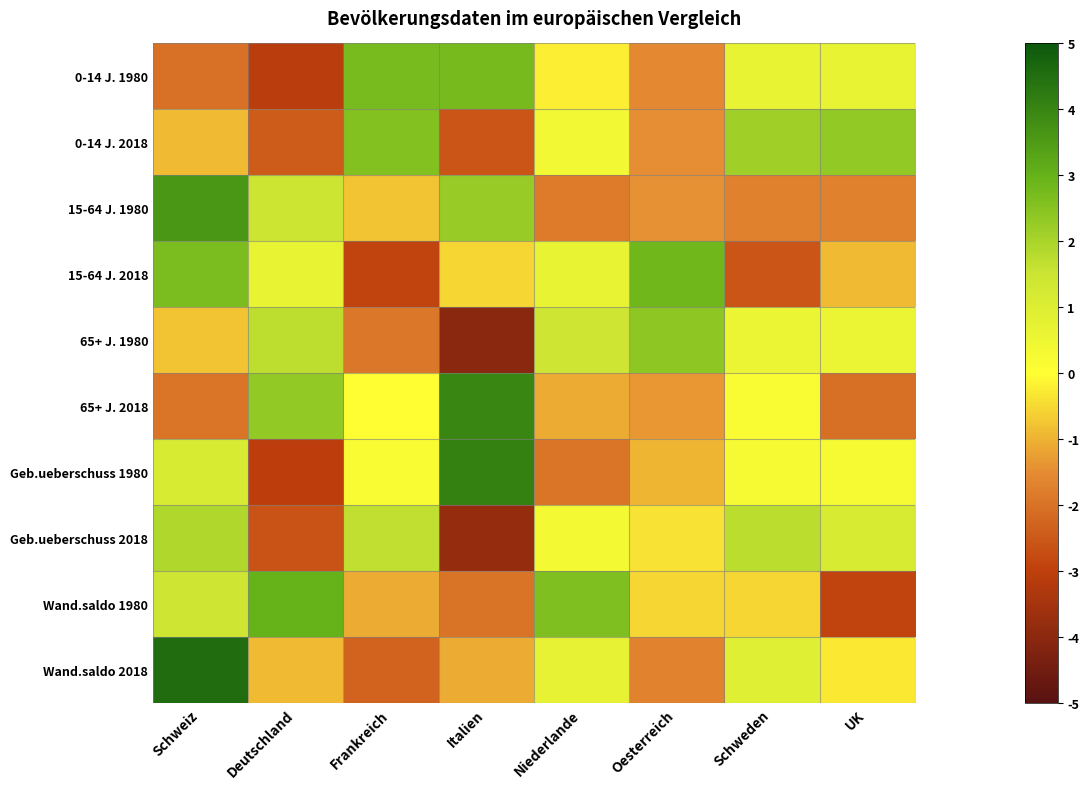

Reading right to left, extract all data points from this chart.

0-14 J. 1980: UK=0.7	Schweden=0.7	Oesterreich=-1.6	Niederlande=-0.2	Italien=2.8	Frankreich=2.7	Deutschland=-3.1	Schweiz=-2.0
0-14 J. 2018: UK=2.3	Schweden=2.1	Oesterreich=-1.5	Niederlande=0.4	Italien=-2.6	Frankreich=2.5	Deutschland=-2.5	Schweiz=-0.9
15-64 J. 1980: UK=-1.7	Schweden=-1.7	Oesterreich=-1.4	Niederlande=-1.8	Italien=2.3	Frankreich=-0.8	Deutschland=1.5	Schweiz=3.6
15-64 J. 2018: UK=-0.9	Schweden=-2.5	Oesterreich=2.8	Niederlande=0.7	Italien=-0.5	Frankreich=-2.9	Deutschland=0.7	Schweiz=2.7
65+ J. 1980: UK=0.6	Schweden=0.6	Oesterreich=2.4	Niederlande=1.4	Italien=-4.1	Frankreich=-1.9	Deutschland=1.7	Schweiz=-0.8
65+ J. 2018: UK=-2.0	Schweden=0.1	Oesterreich=-1.4	Niederlande=-1.1	Italien=4.0	Frankreich=0.0	Deutschland=2.3	Schweiz=-1.9
Geb.ueberschuss 1980: UK=0.3	Schweden=0.3	Oesterreich=-1.0	Niederlande=-1.9	Italien=4.1	Frankreich=0.2	Deutschland=-3.0	Schweiz=1.1
Geb.ueberschuss 2018: UK=1.1	Schweden=1.7	Oesterreich=-0.4	Niederlande=0.3	Italien=-3.8	Frankreich=1.6	Deutschland=-2.6	Schweiz=1.9
Wand.saldo 1980: UK=-2.9	Schweden=-0.5	Oesterreich=-0.5	Niederlande=2.6	Italien=-2.0	Frankreich=-1.1	Deutschland=3.0	Schweiz=1.4
Wand.saldo 2018: UK=-0.3	Schweden=0.9	Oesterreich=-1.7	Niederlande=0.7	Italien=-1.1	Frankreich=-2.3	Deutschland=-0.9	Schweiz=4.5